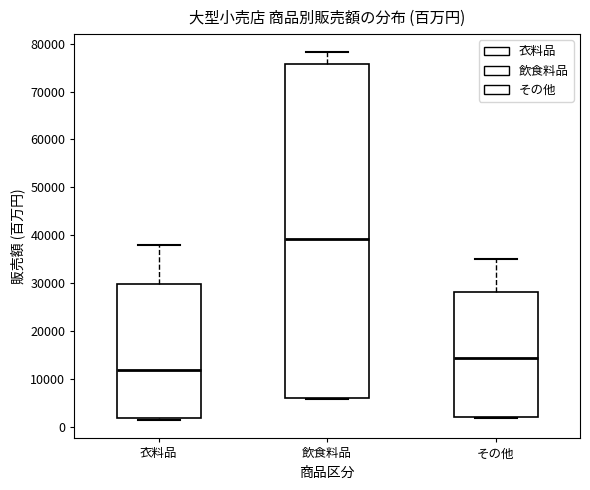

Reading left to right, transcribe this box plot: for each box, give where its median line is, the range the box spans, and where its two whiskers end, as read against the y-axis. The values are not printed on the chart, so give them approximately, as read against the axis.

衣料品: median 12000, box 2000 to 30000, whiskers 1000 to 38000
飲食料品: median 39000, box 6000 to 76000, whiskers 6000 to 78000
その他: median 14000, box 2000 to 28000, whiskers 2000 to 35000